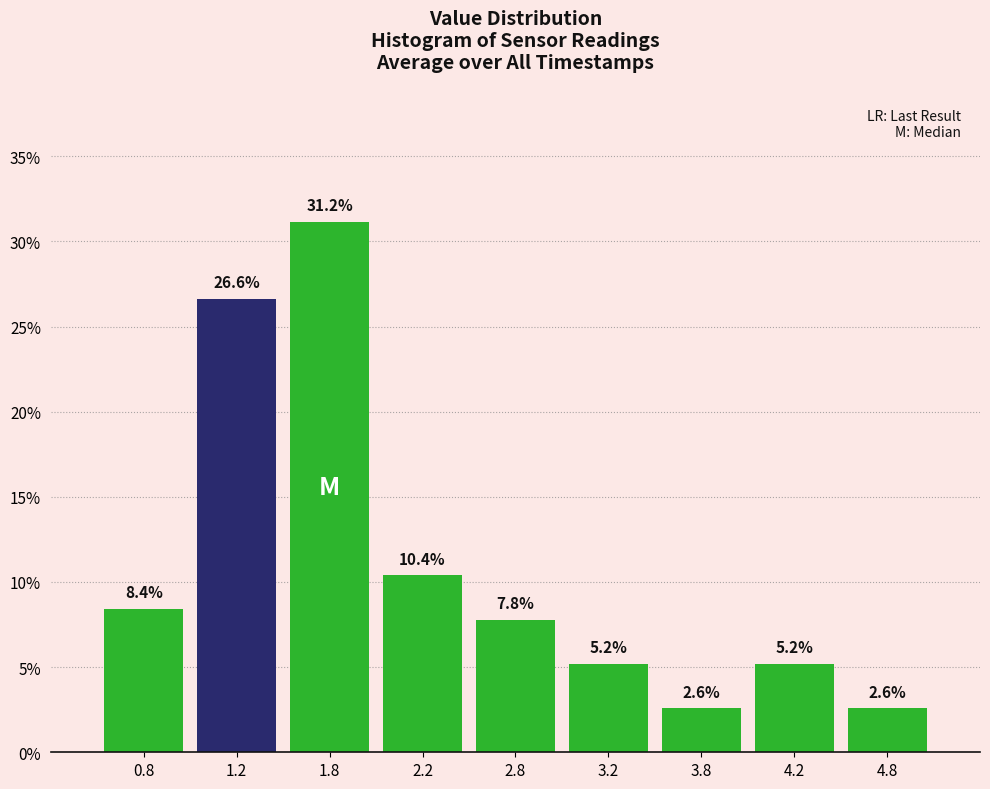

Reading left to right, transcribe this chart: for each bar, give the range it covers on the x-axis and its height.

0.5 to 1.0: 8.4
1.0 to 1.5: 26.6
1.5 to 2.0: 31.2
2.0 to 2.5: 10.4
2.5 to 3.0: 7.8
3.0 to 3.5: 5.2
3.5 to 4.0: 2.6
4.0 to 4.5: 5.2
4.5 to 5.0: 2.6